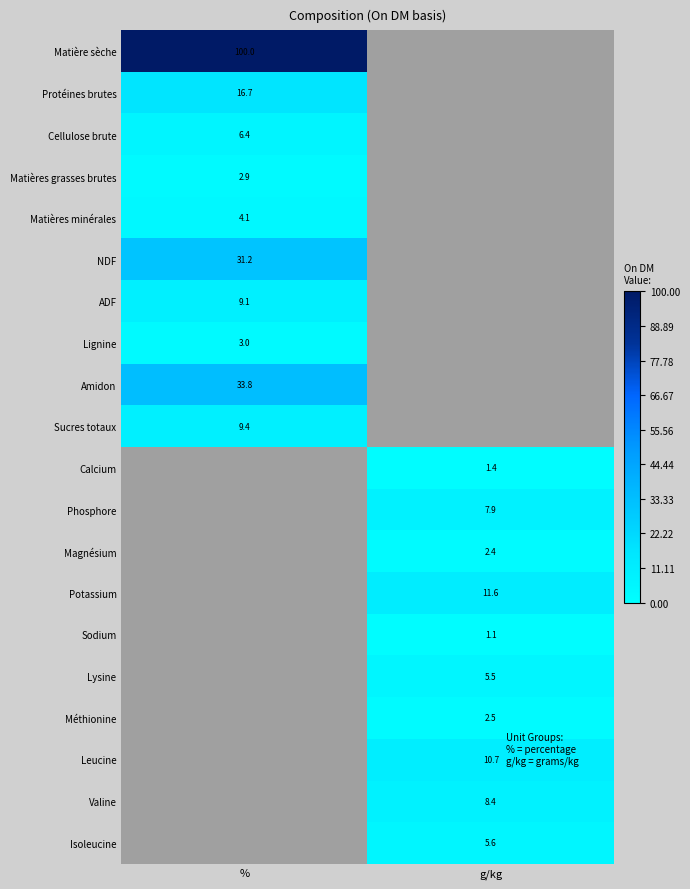

True or false: Valine has a value of 8.4 at g/kg.

True